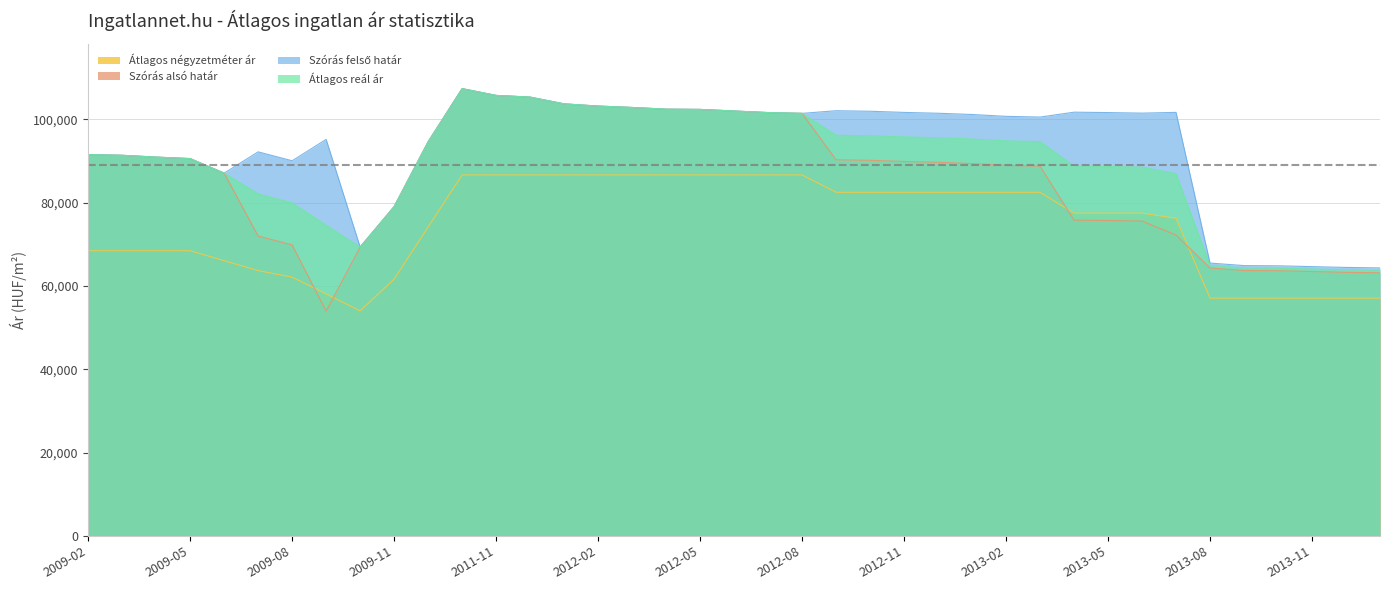

Does the chart display data point markers on the line(s)?

No